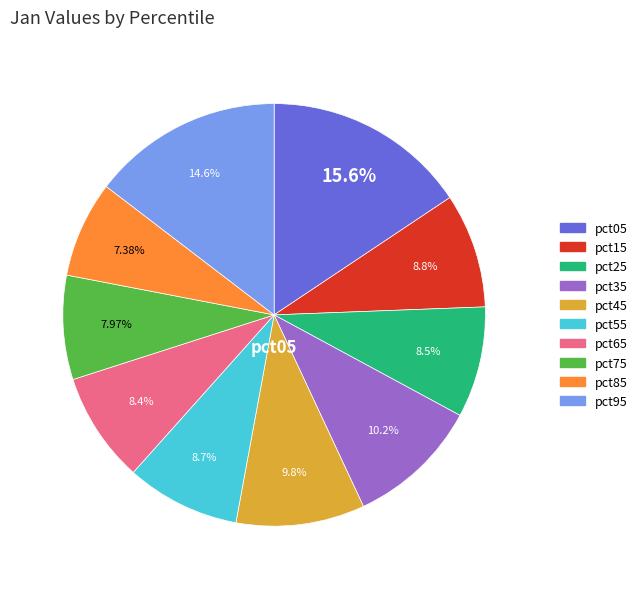

Which has a higher value, pct95 or pct35?

pct95